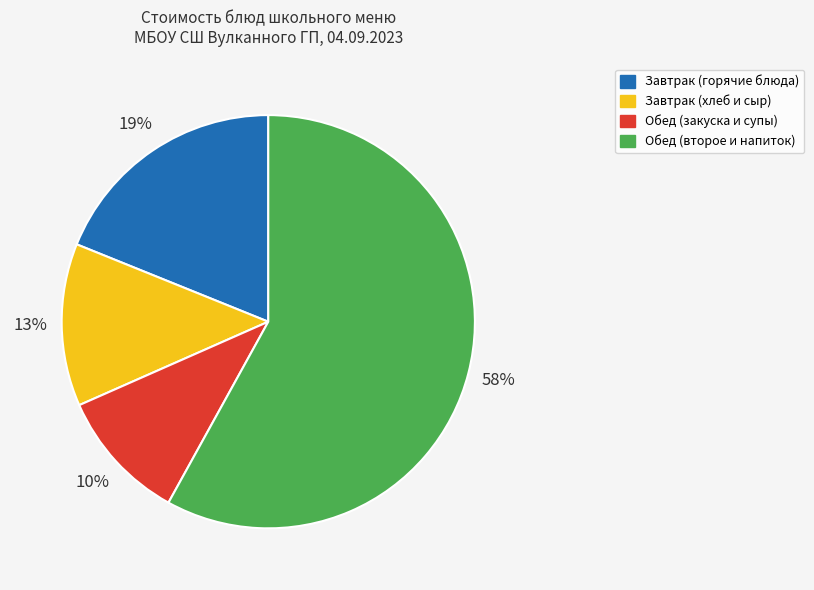

The Завтрак (горячие блюда) slice represents 19% of the pie. True or false?

True